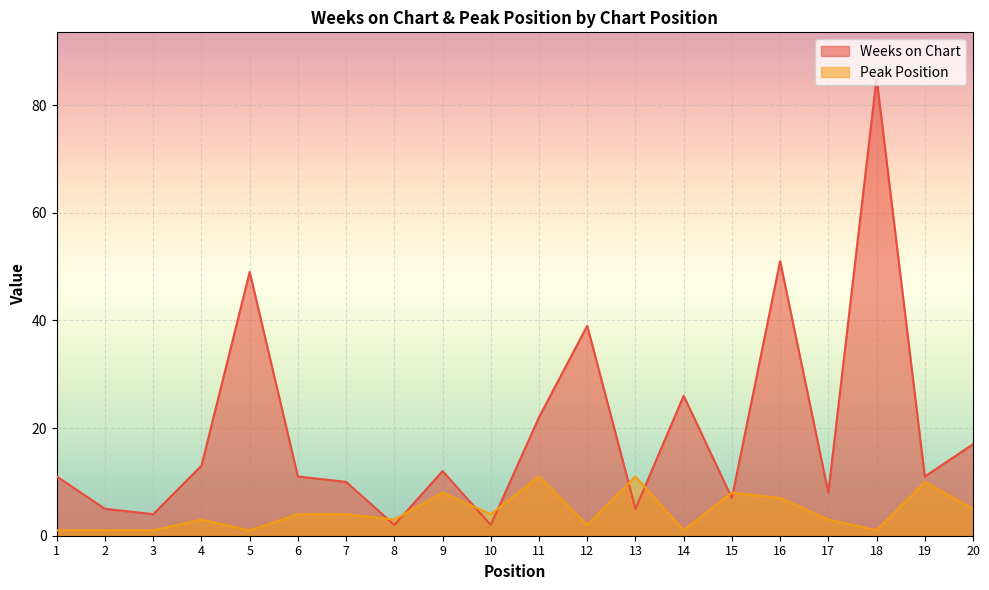

How many lines are shown in the chart?

2